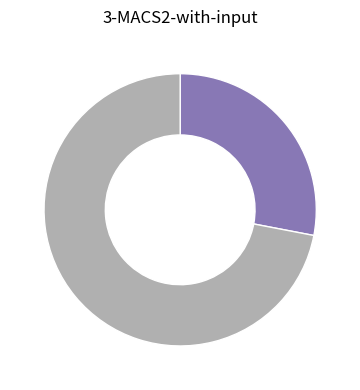

Does any single category account for the majority?

Yes